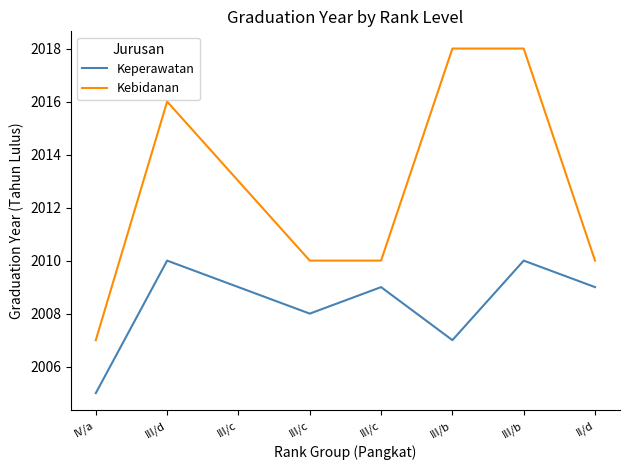

At III/b, list the series in order from smallest to largest.

Keperawatan, Kebidanan